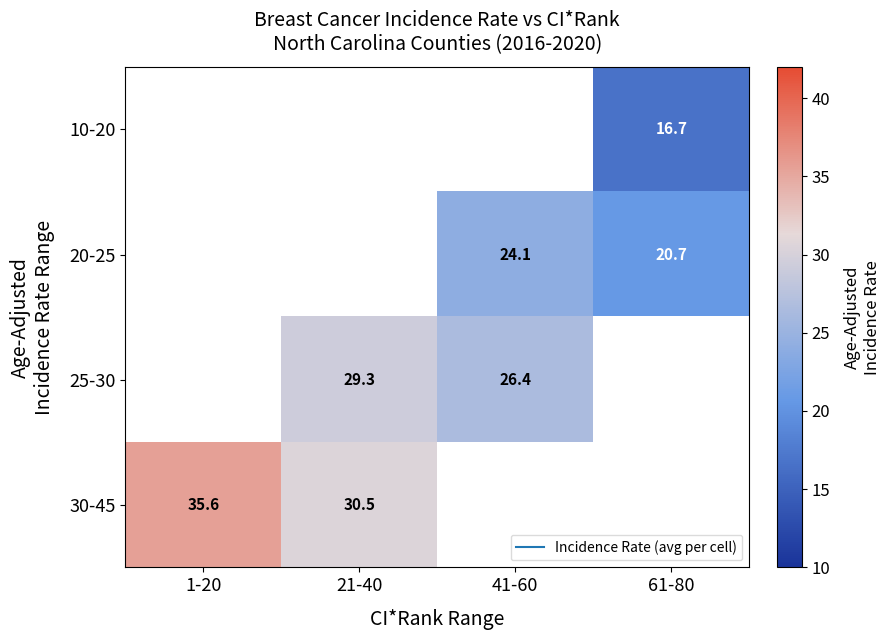

Rank the series by their average value, from lowest to highest.

10-20, 20-25, 25-30, 30-45